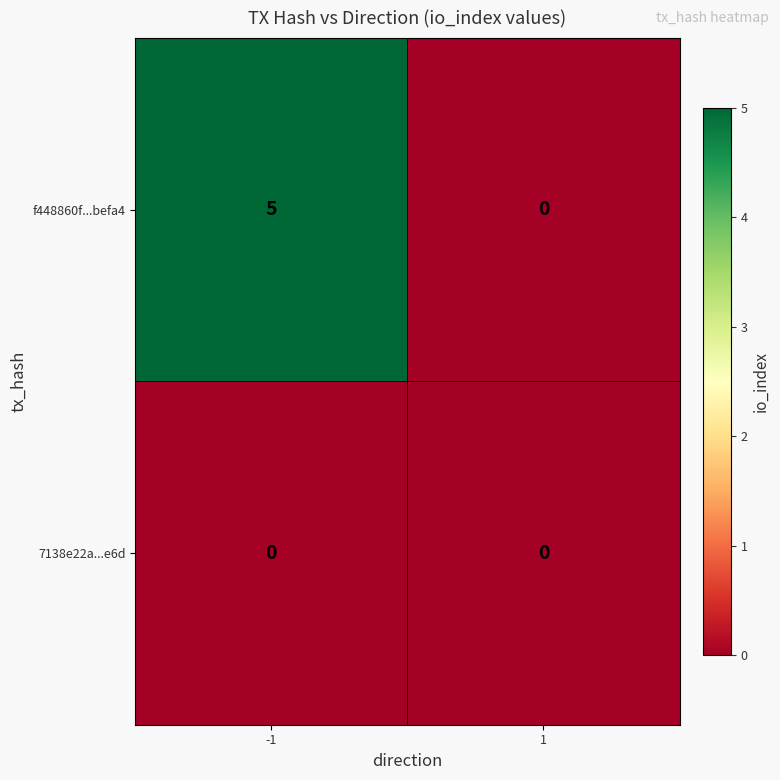

What is the total value across all series at -1?

5